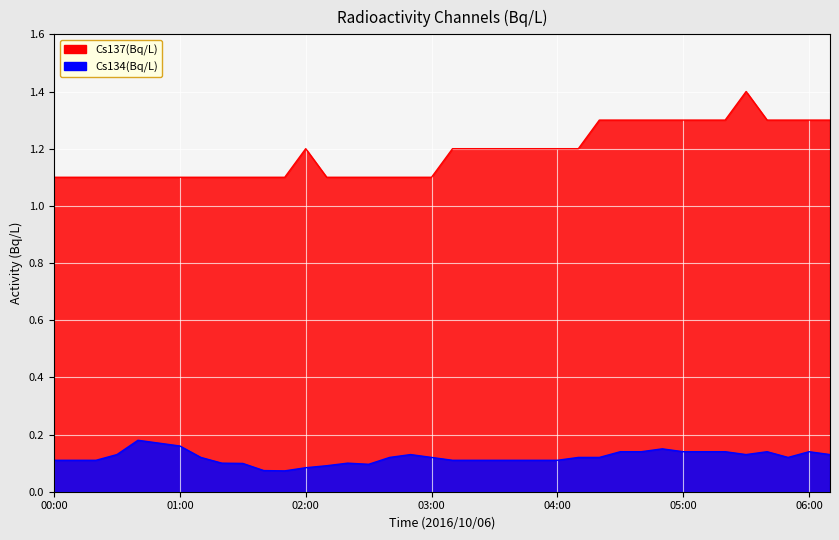

What is the sum of the Cs134(Bq/L) values at 02:40 and 03:40?

0.2